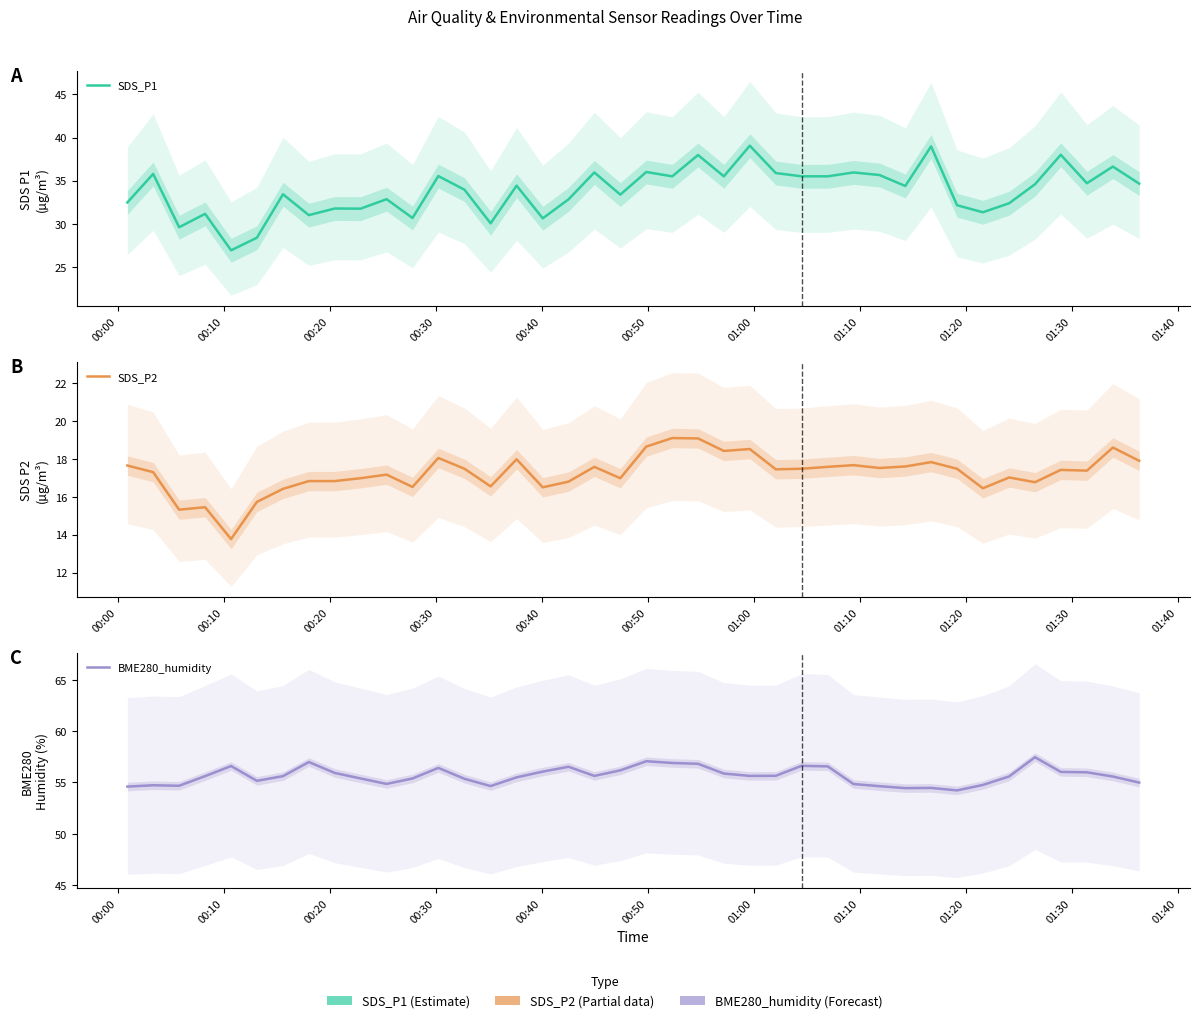

Which series has the widest spread of values?

SDS_P1